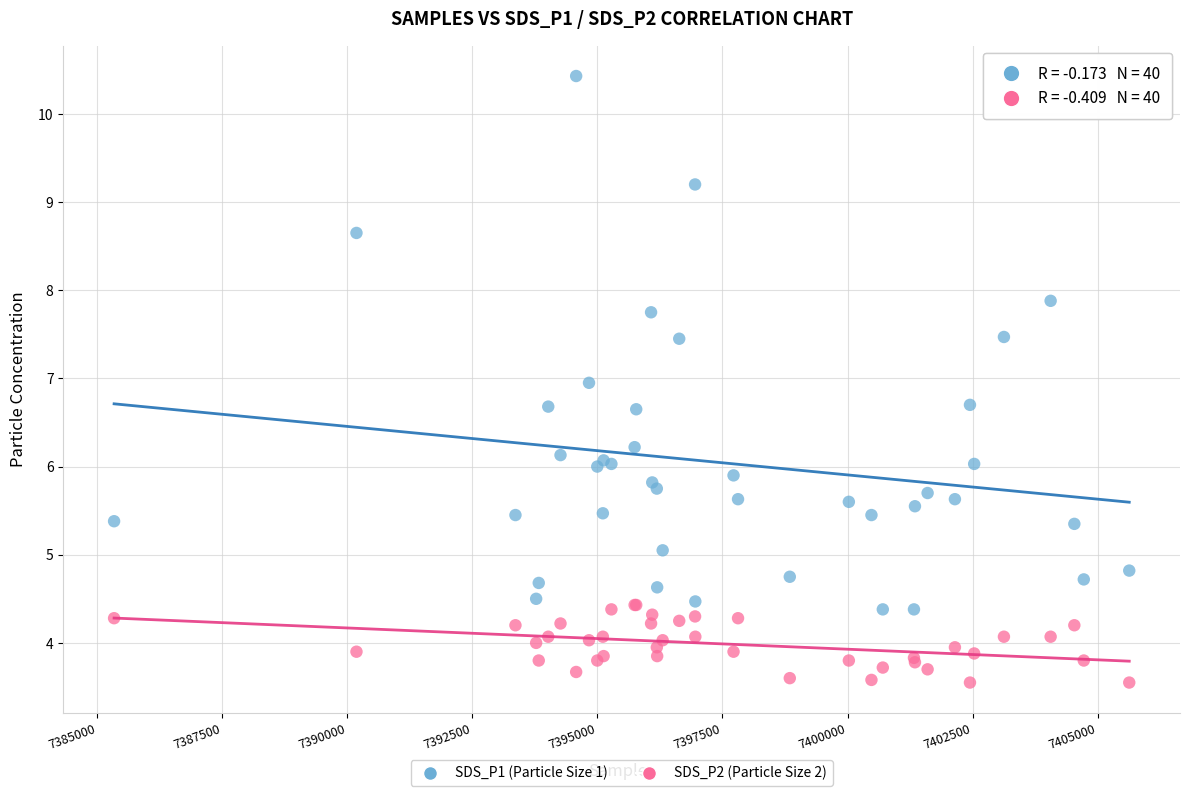

Which series reaches the maximum Y coordinate?

SDS_P1 (Particle Size 1)